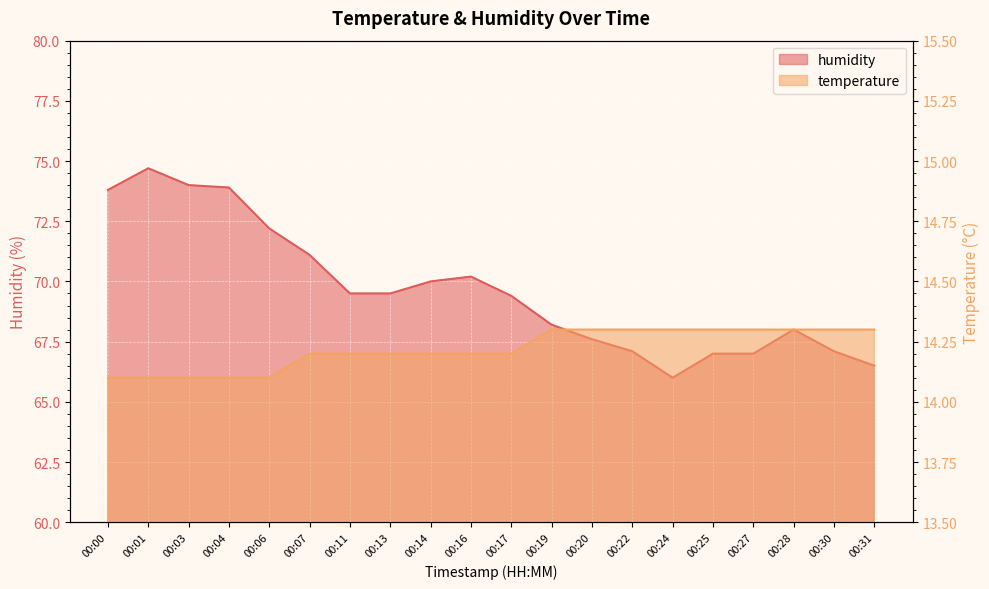

What is the smallest value displayed?

14.1